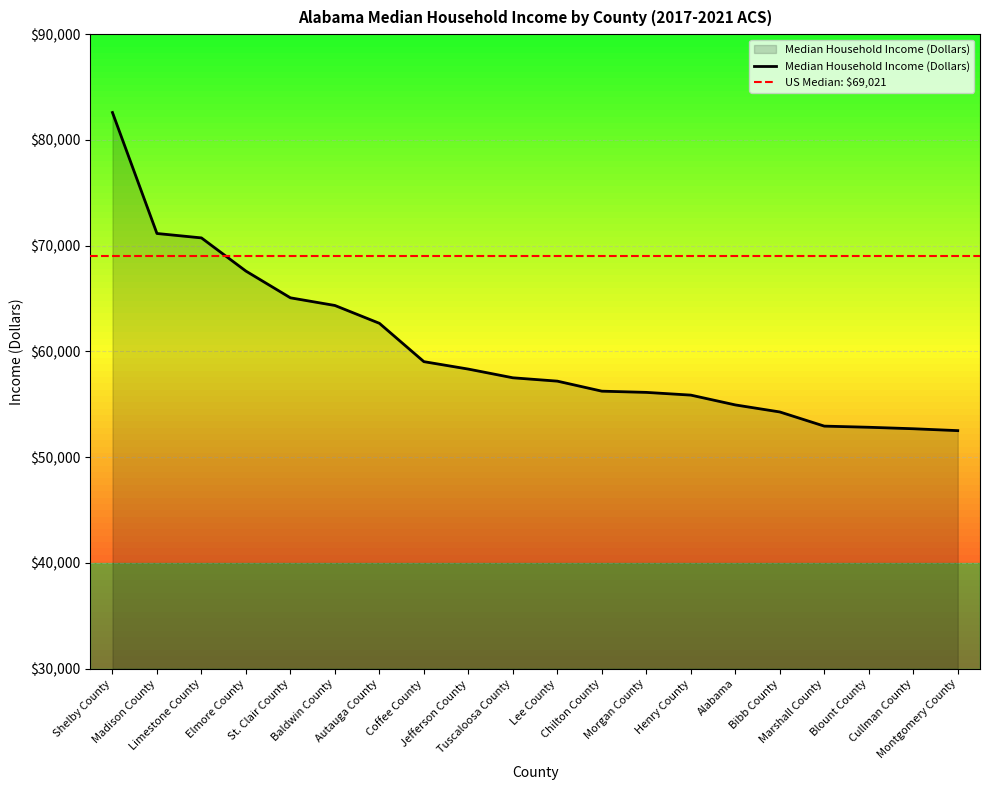

What is the change in value from Shelby County to Limestone County?

-11856